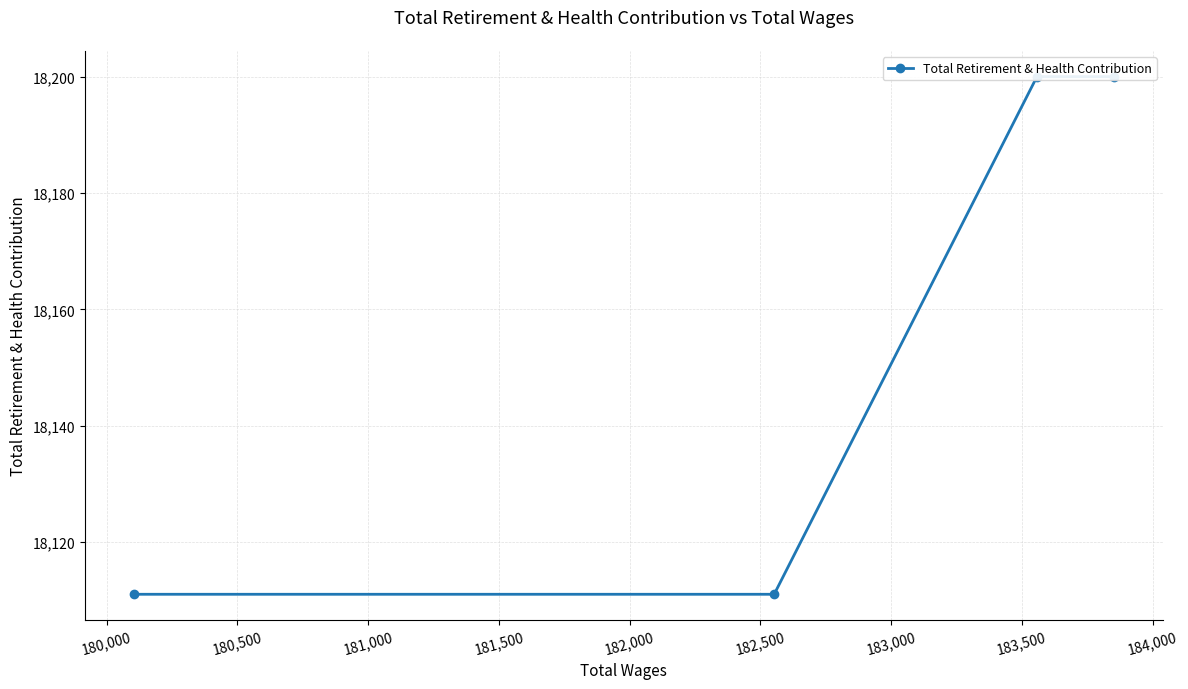

How many data points does each series have?

4